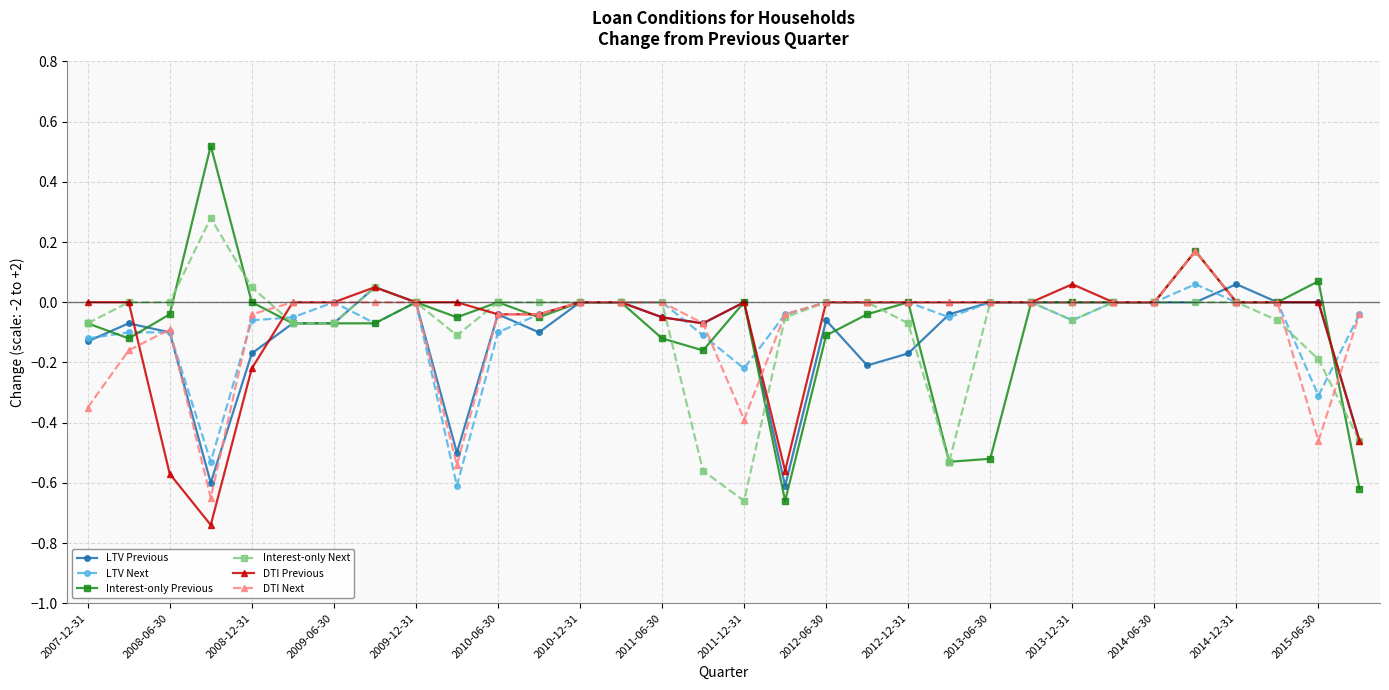

What are all the series names shown in the legend?

LTV Previous, LTV Next, Interest-only Previous, Interest-only Next, DTI Previous, DTI Next